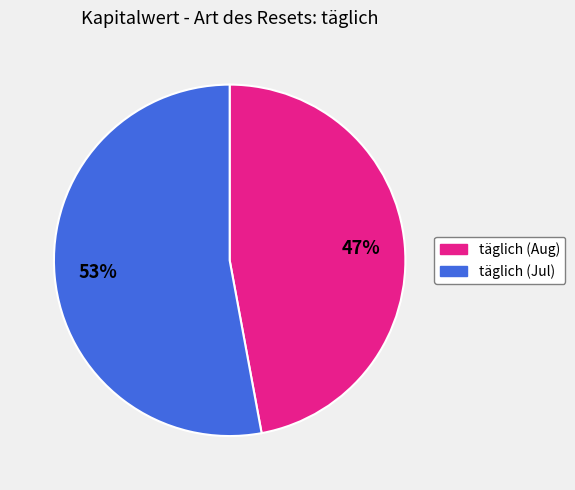

Is there any slice that represents more than half of the pie?

Yes